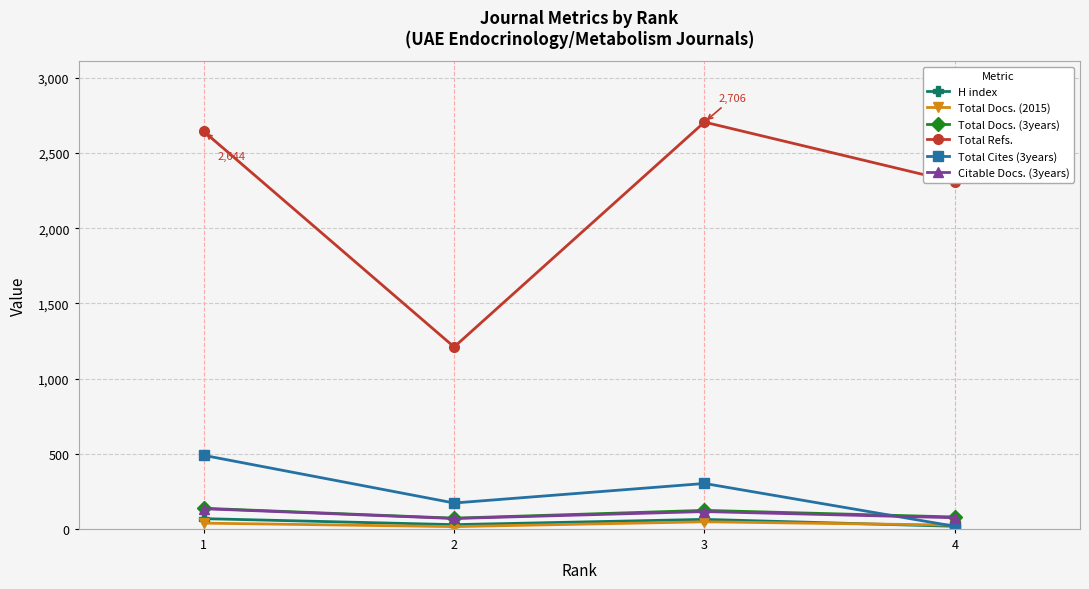

Where does the Citable Docs. (3years) series first go above 115?

1